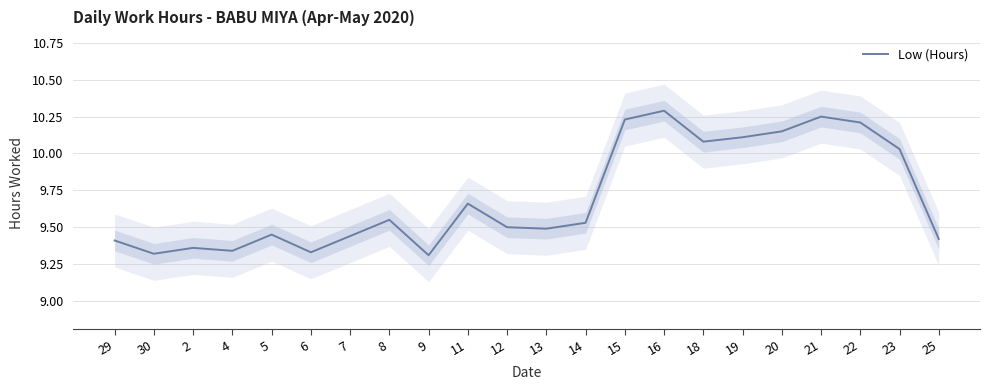

How many interior local valleys (lower than both neighbors) does the data have?

6